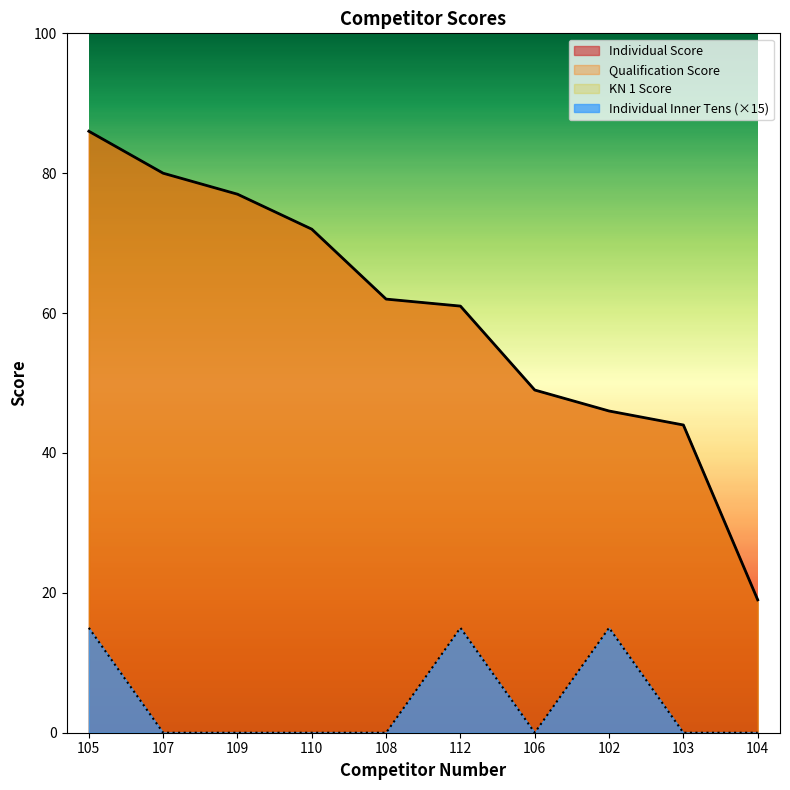

True or false: Qualification Score and Individual Score intersect in this chart.

False